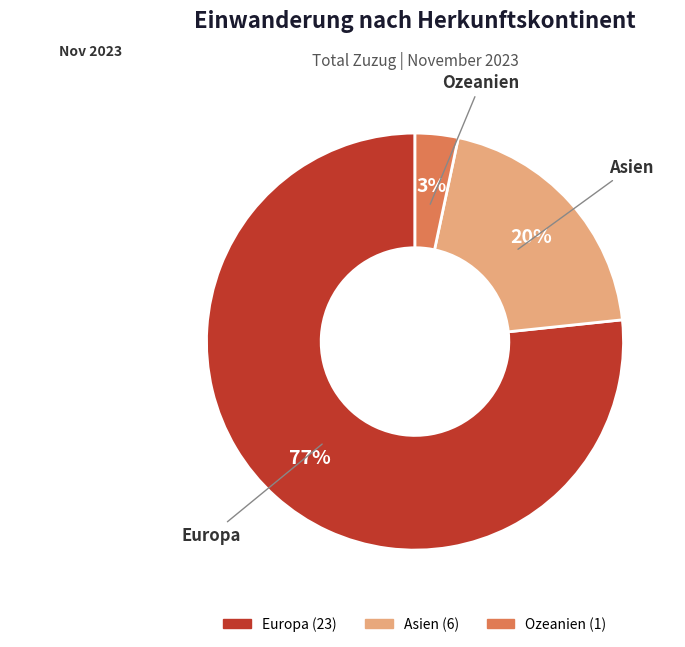

How many segments does this pie chart have?

3